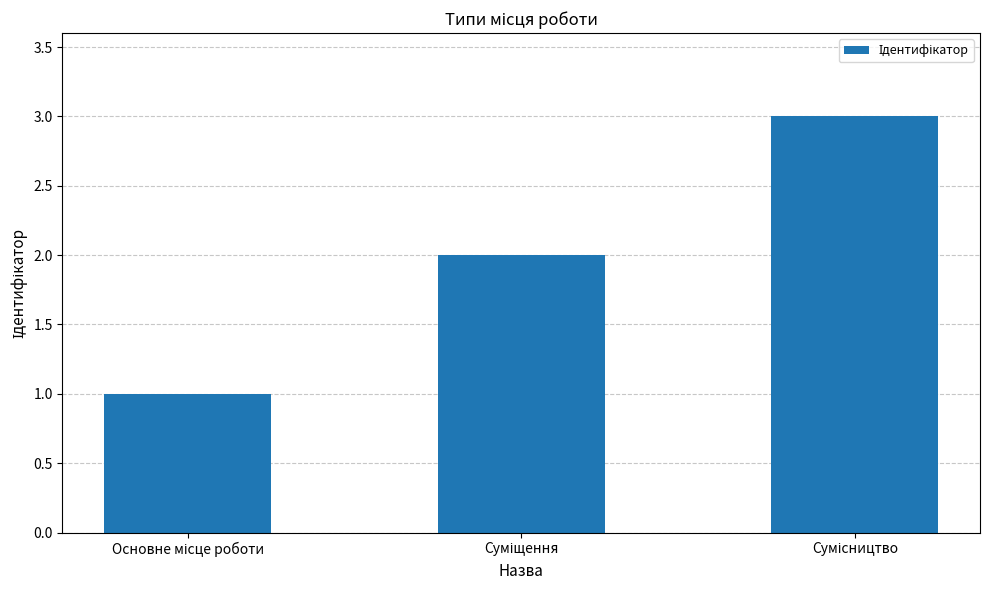

What is the difference between the maximum and minimum values?

2